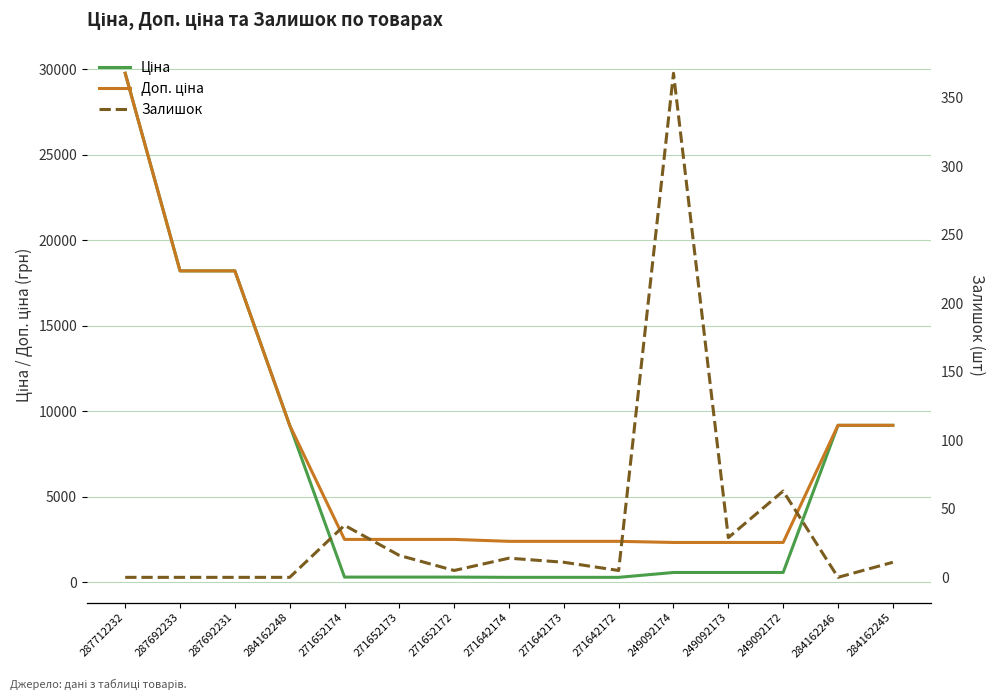

Does the chart display data point markers on the line(s)?

No